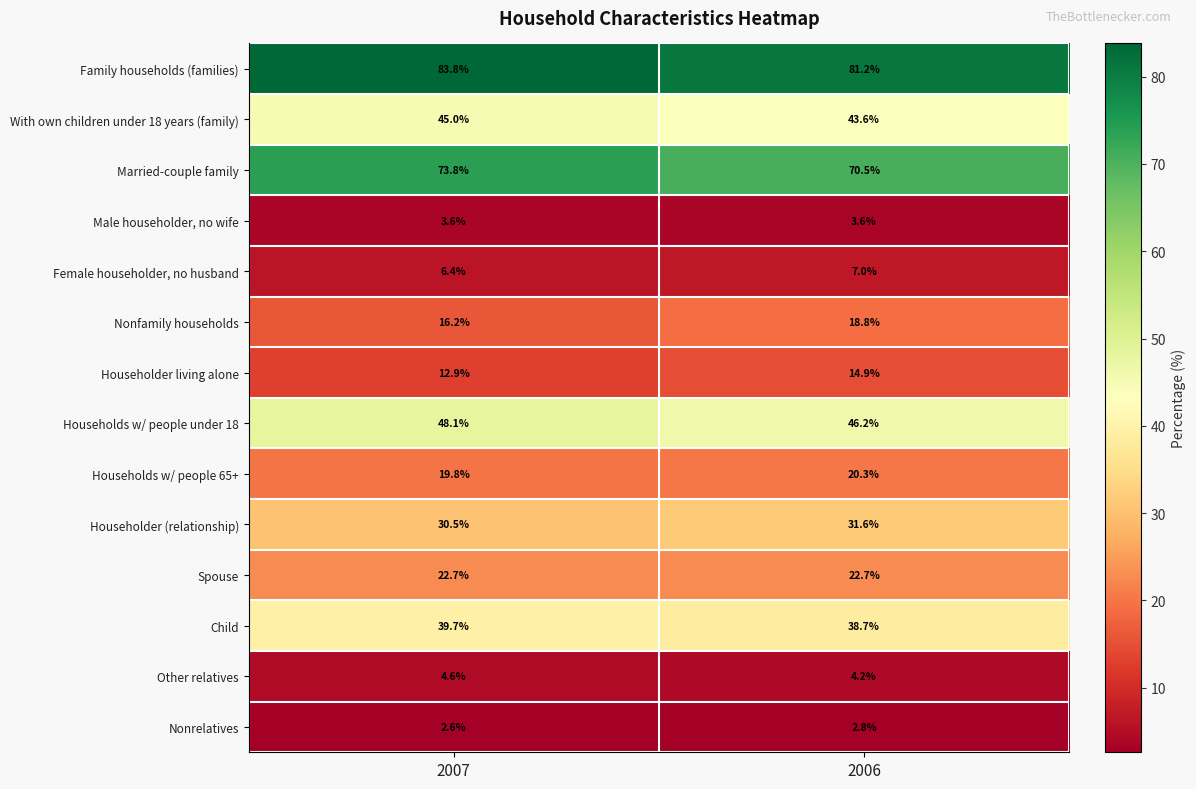

What is the total value across all series at 2007?

409.7